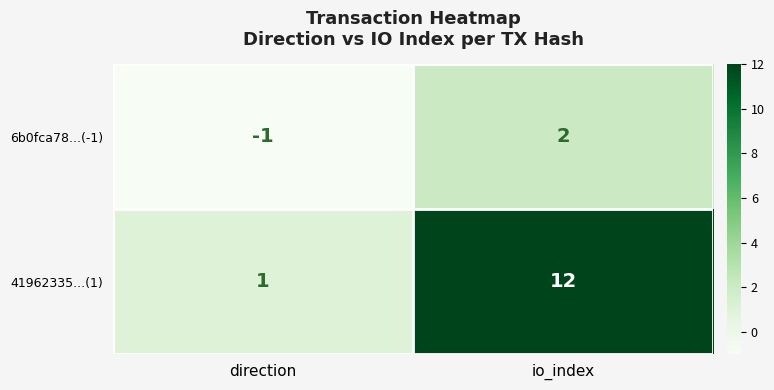

What is the total value across all series at io_index?

14